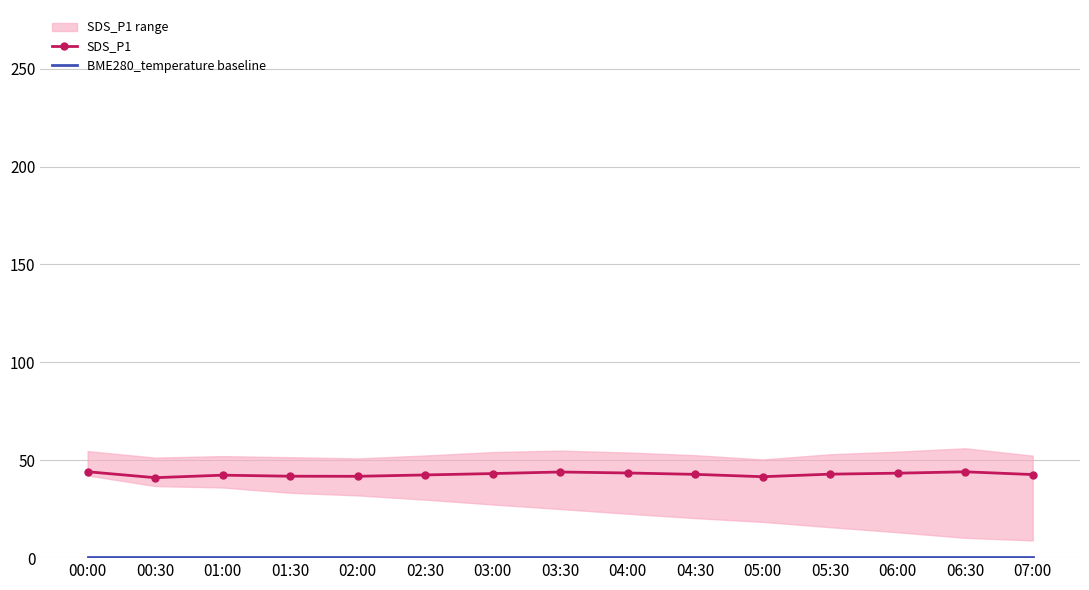

True or false: BME280_temperature baseline has more than 2 interior local peaks.

False